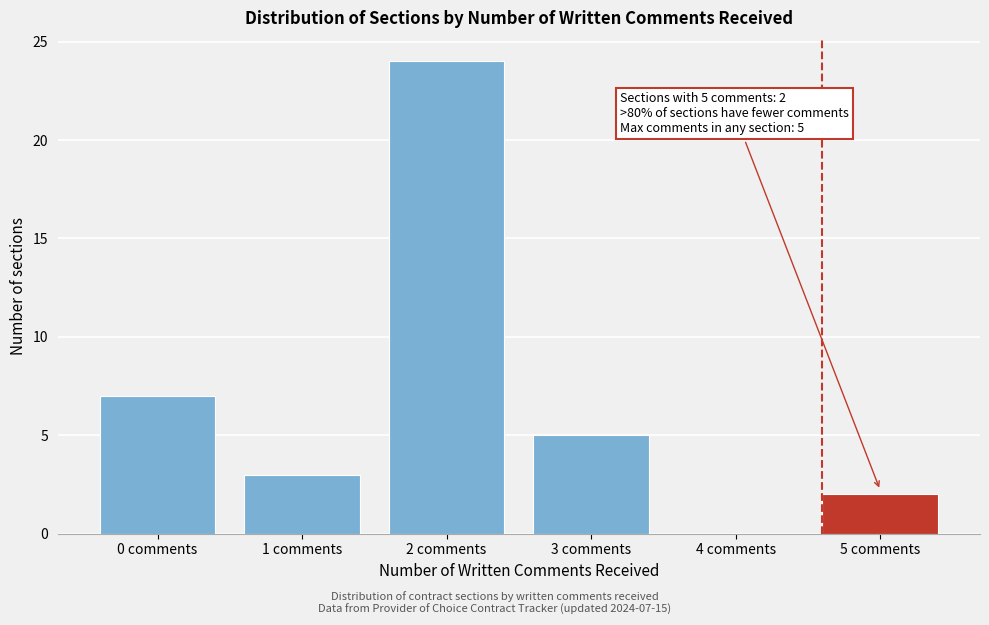

Reading left to right, list all the values displayed in this chart.

0 comments=7	1 comments=3	2 comments=24	3 comments=5	4 comments=0	5 comments=2